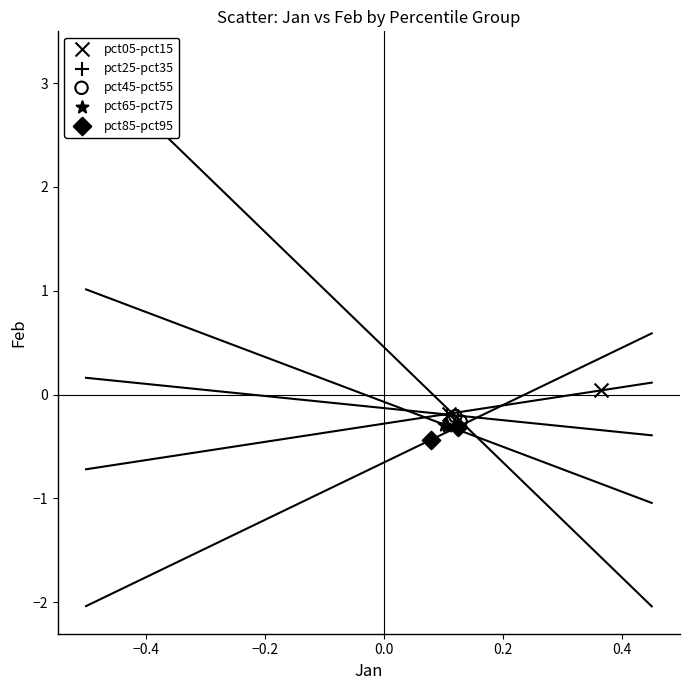

What are all the series names shown in the legend?

pct05-pct15, pct25-pct35, pct45-pct55, pct65-pct75, pct85-pct95